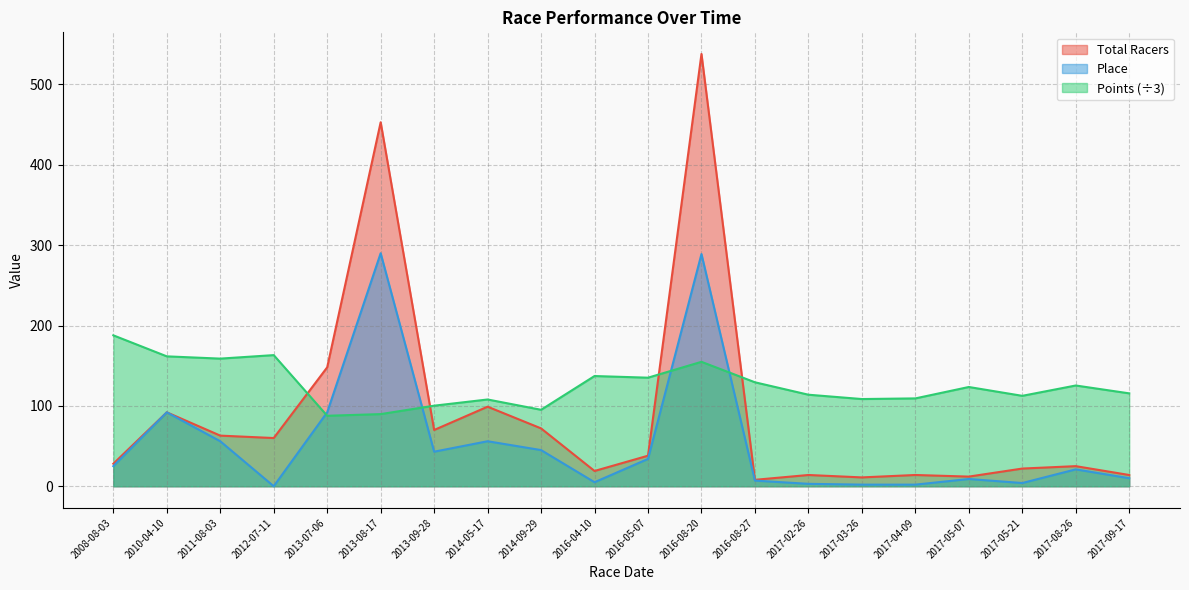

Which has a higher value, 2017-05-07 or 2017-05-21?

2017-05-21